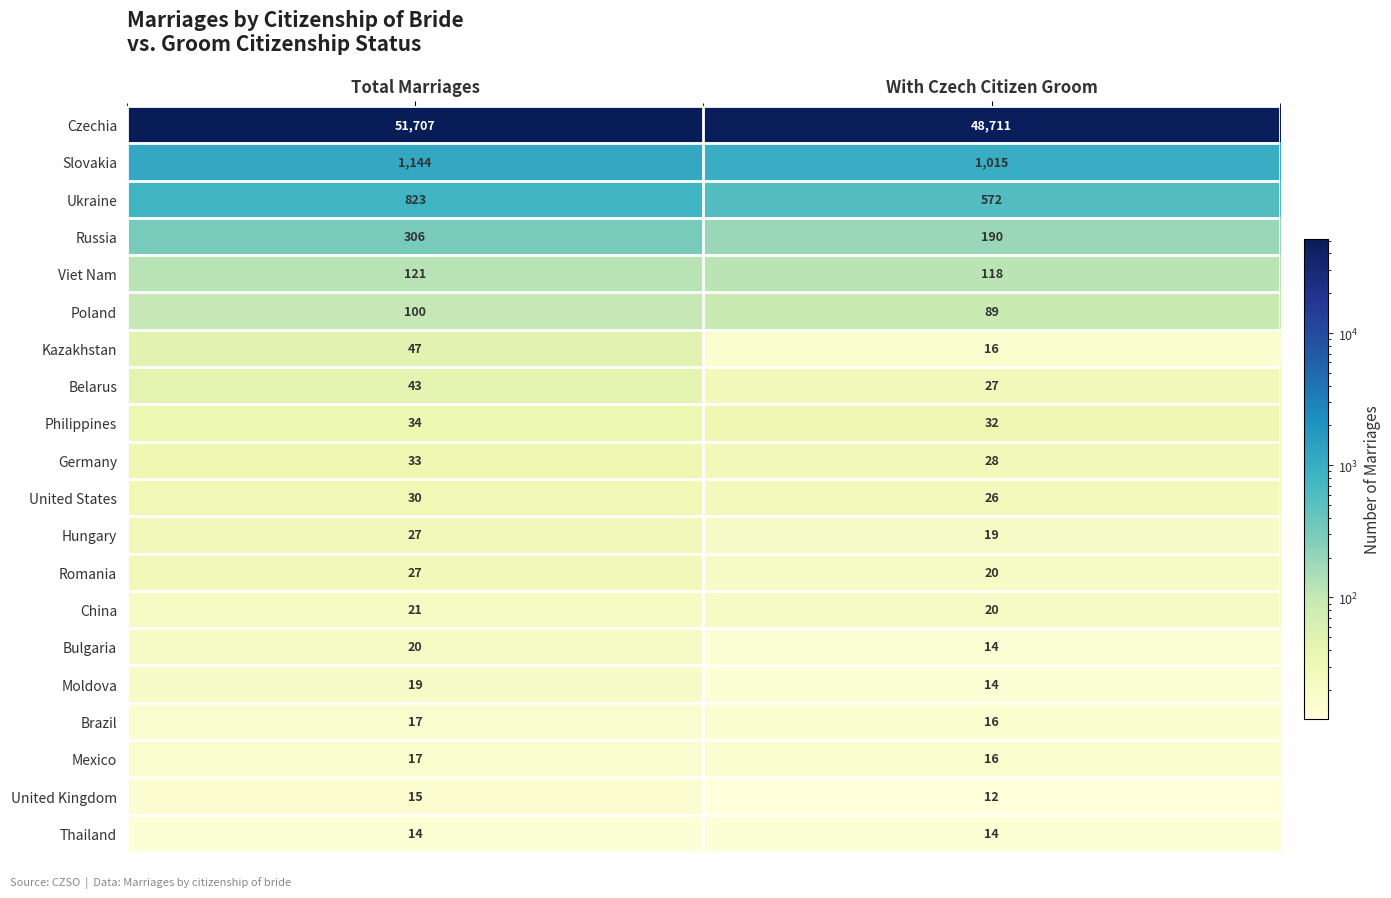

Where is China nearest to the value 20?

With Czech Citizen Groom